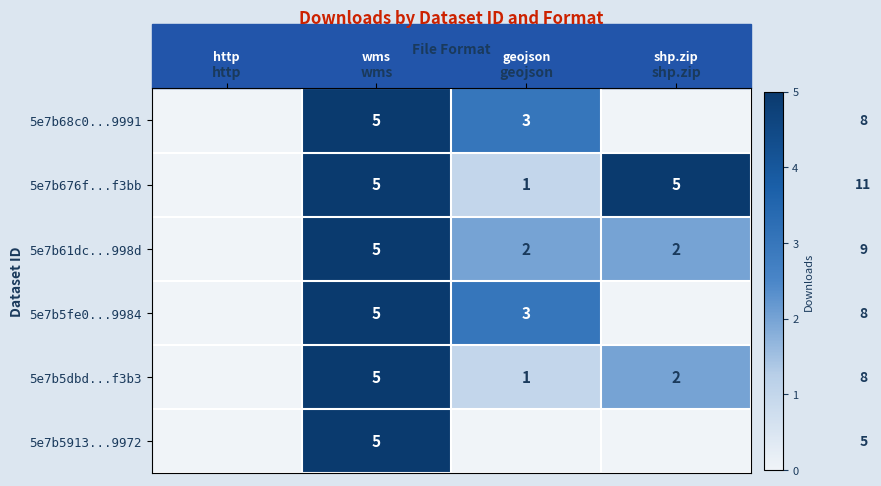

What is the difference between the 5e7b61dc...998d values at wms and geojson?

3